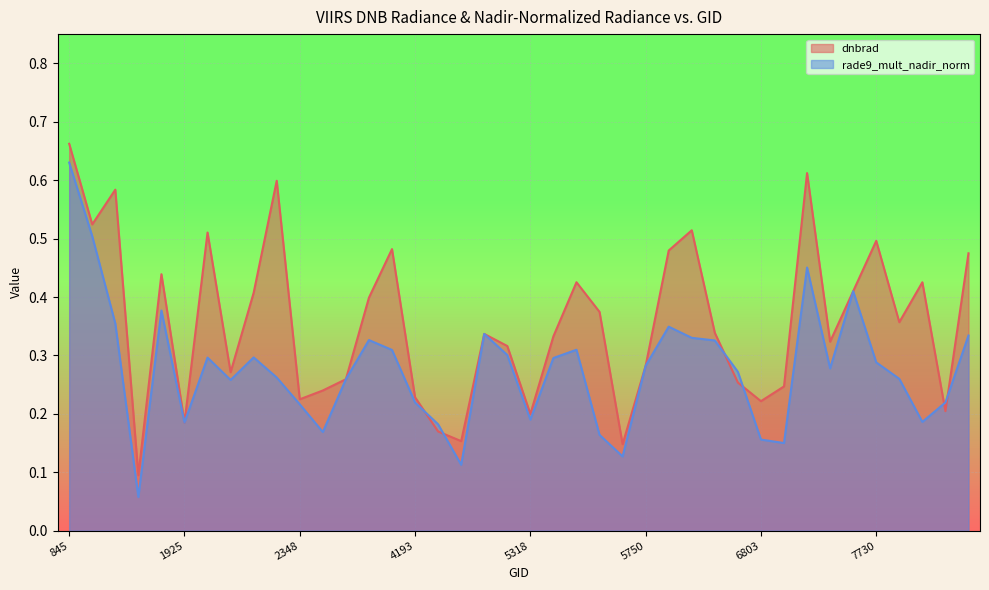

Where is rade9_mult_nadir_norm nearest to the value 0?

1790